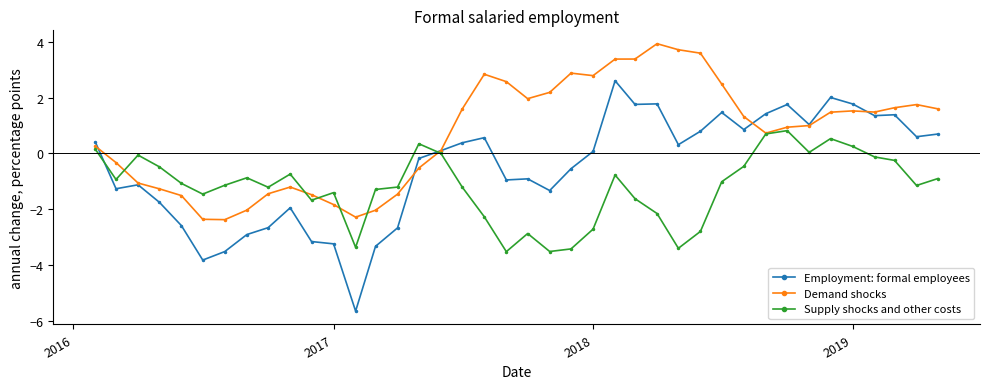

Does the chart display data point markers on the line(s)?

Yes